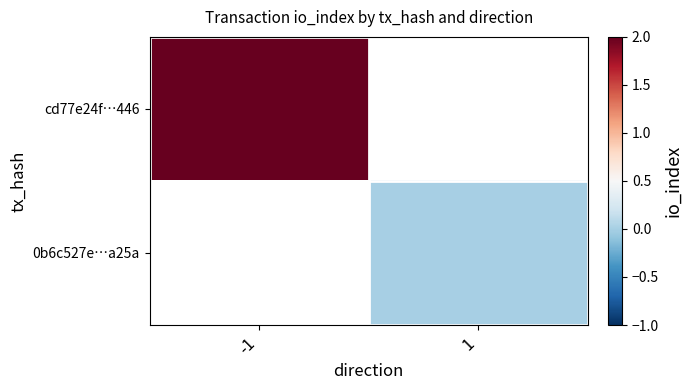

Rank the categories by 0b6c527e…a25a value from lowest to highest.

-1, 1